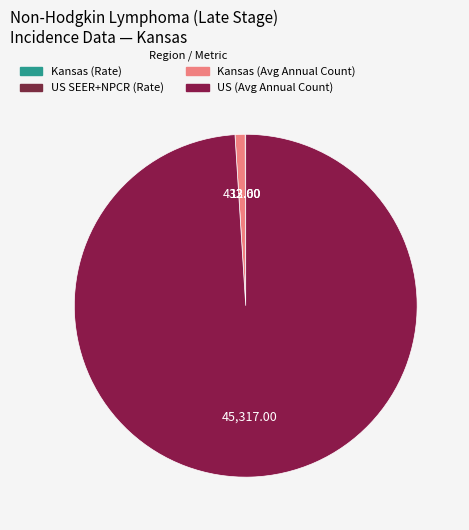

To the nearest percent, what is the average slice percentage?

25%